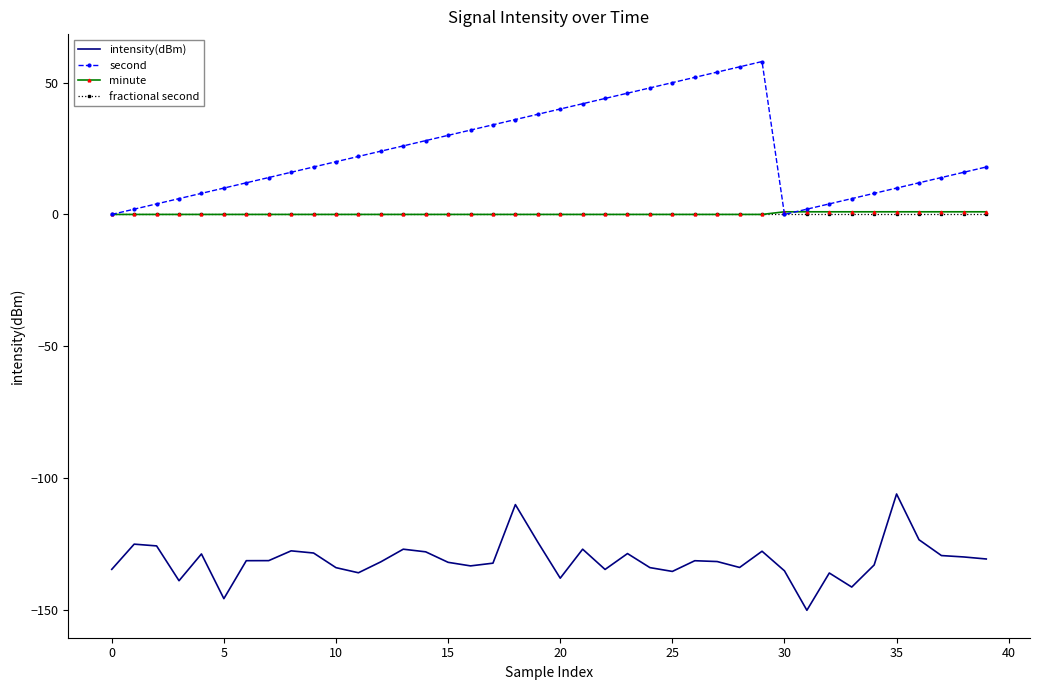

True or false: intensity(dBm) and second cross at least once.

False